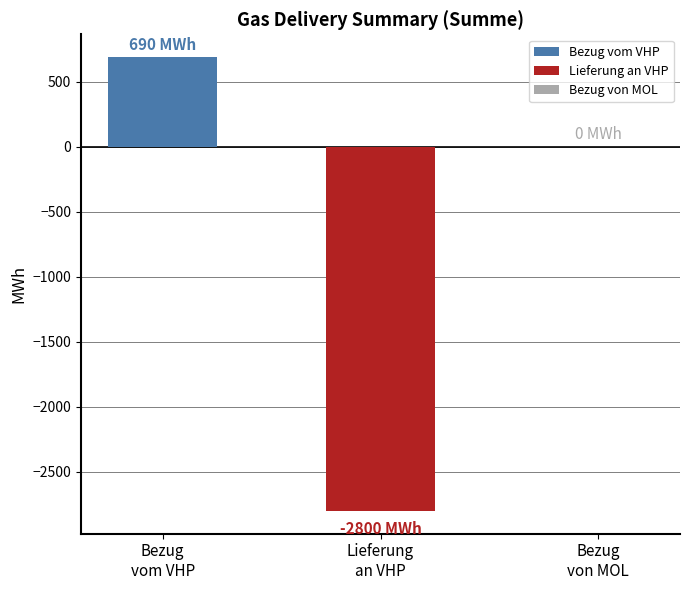

Which series has the widest spread of values?

Bezug vom VHP